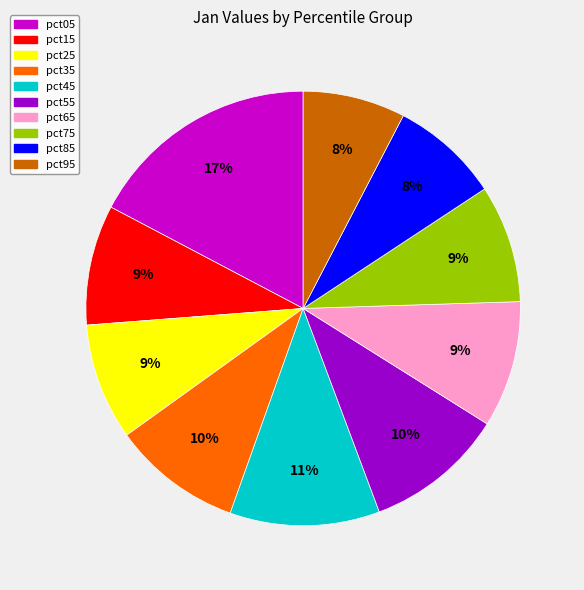

Which category has the biggest portion of the pie?

pct05